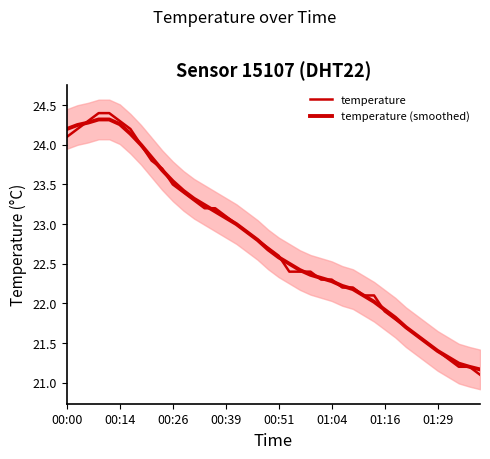

Does the chart have visible grid lines?

No